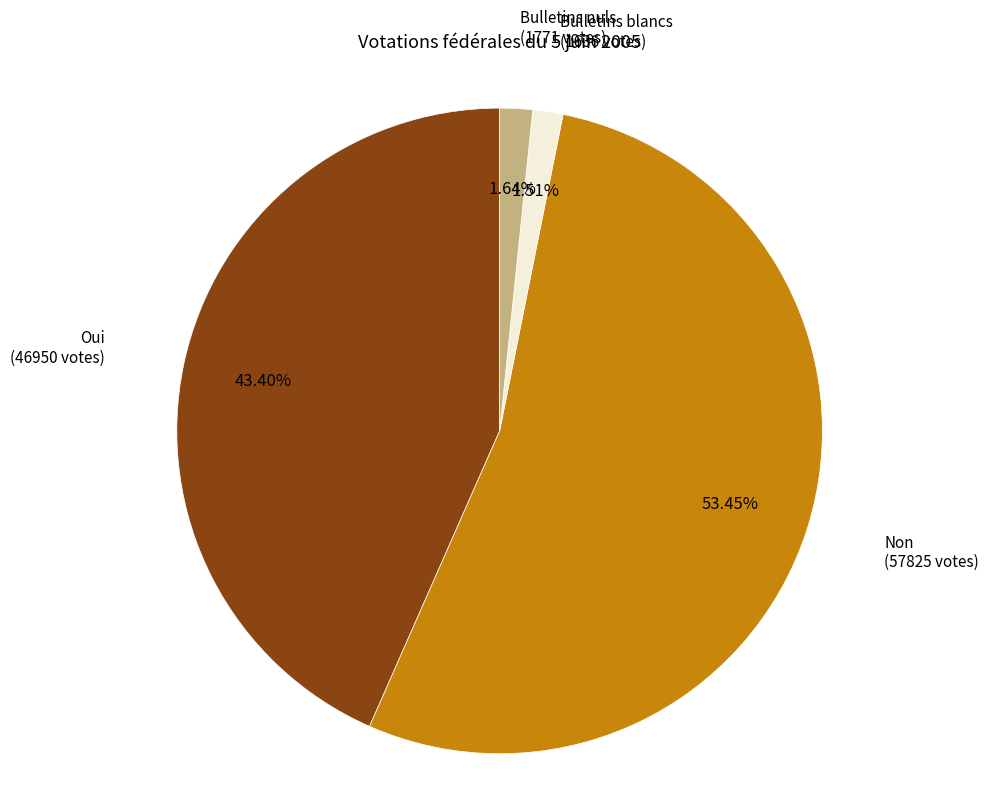

Between Oui and Bulletins nuls, which is larger?

Oui